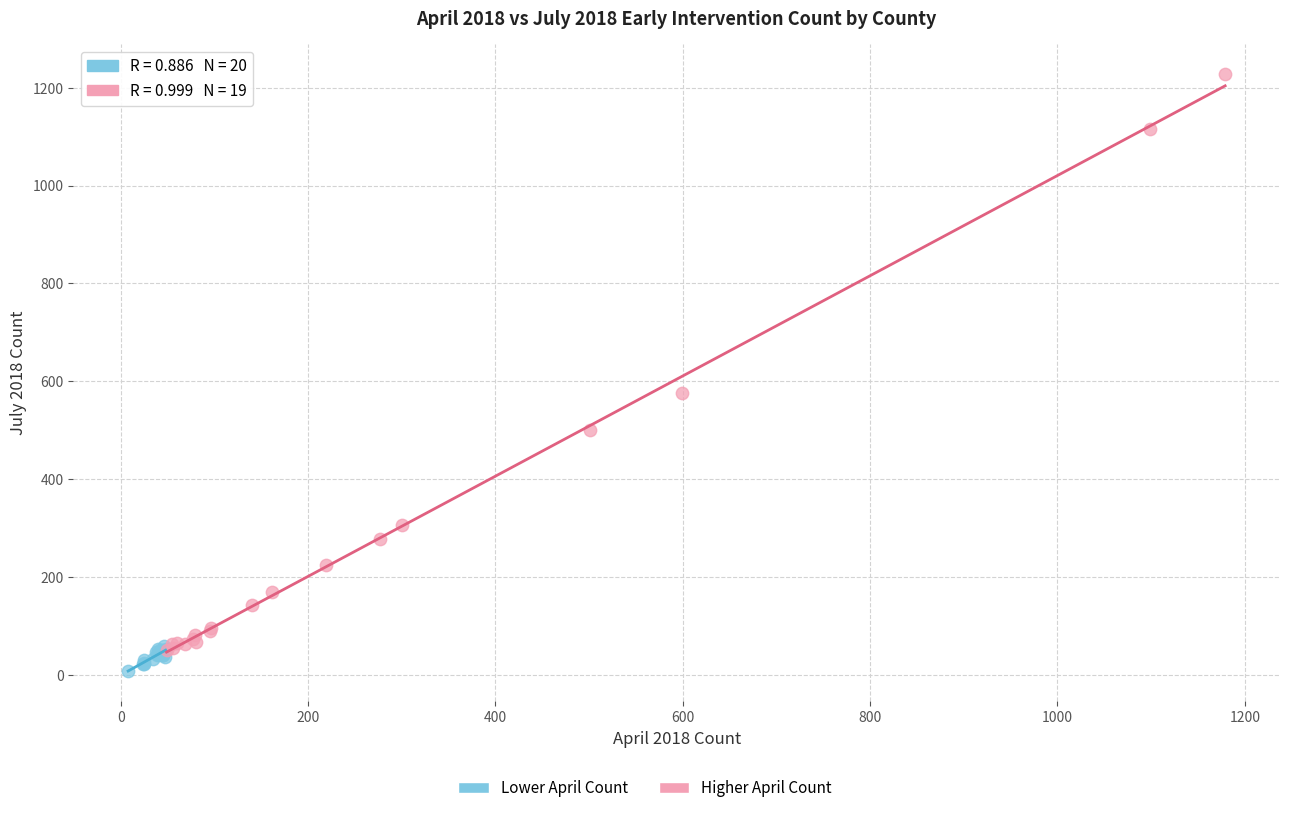

Which series contains the lowest Y value?

Lower April Count